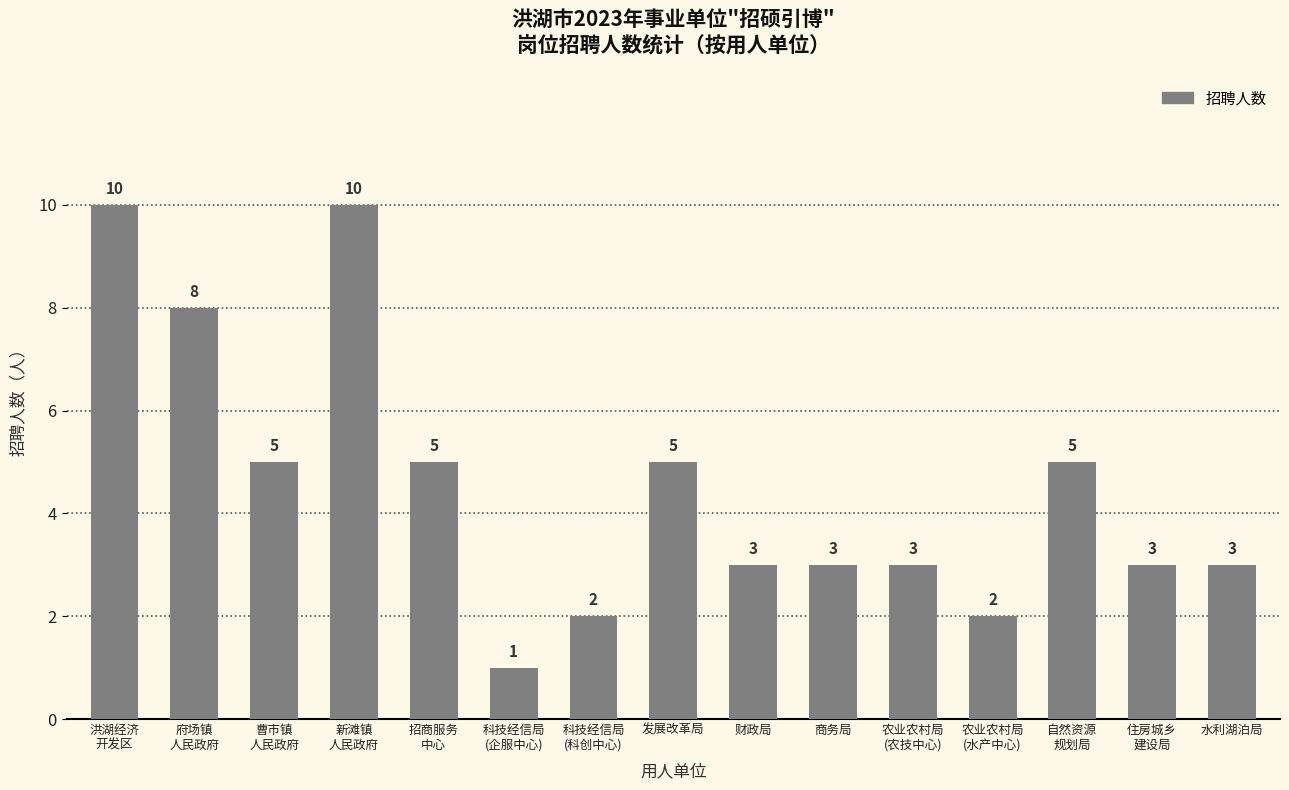

The value at 农业农村局
(水产中心) is 2. True or false?

True